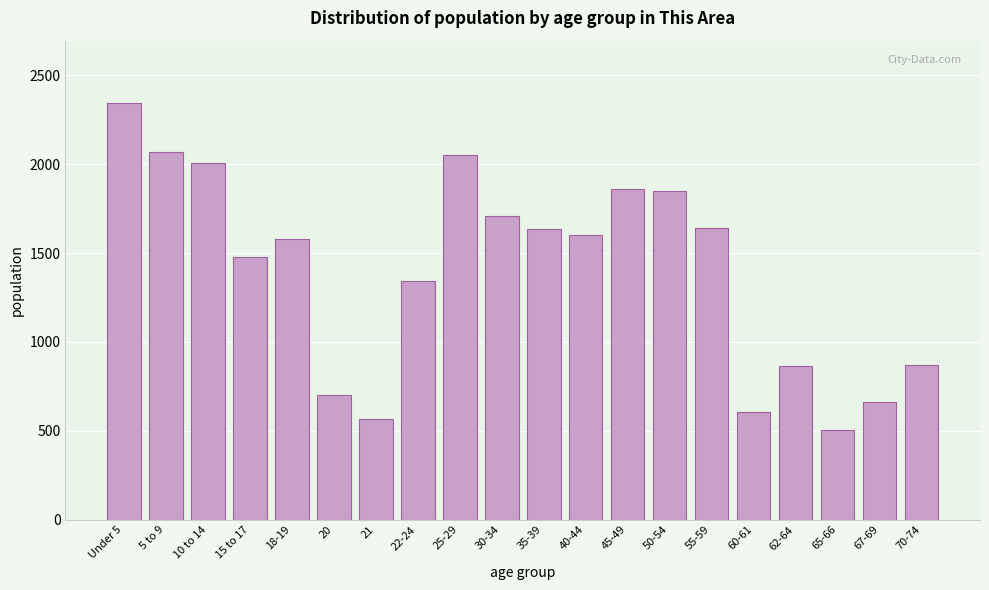

What is the ratio of the value at 60-61 to the value at 65-66?

1.2